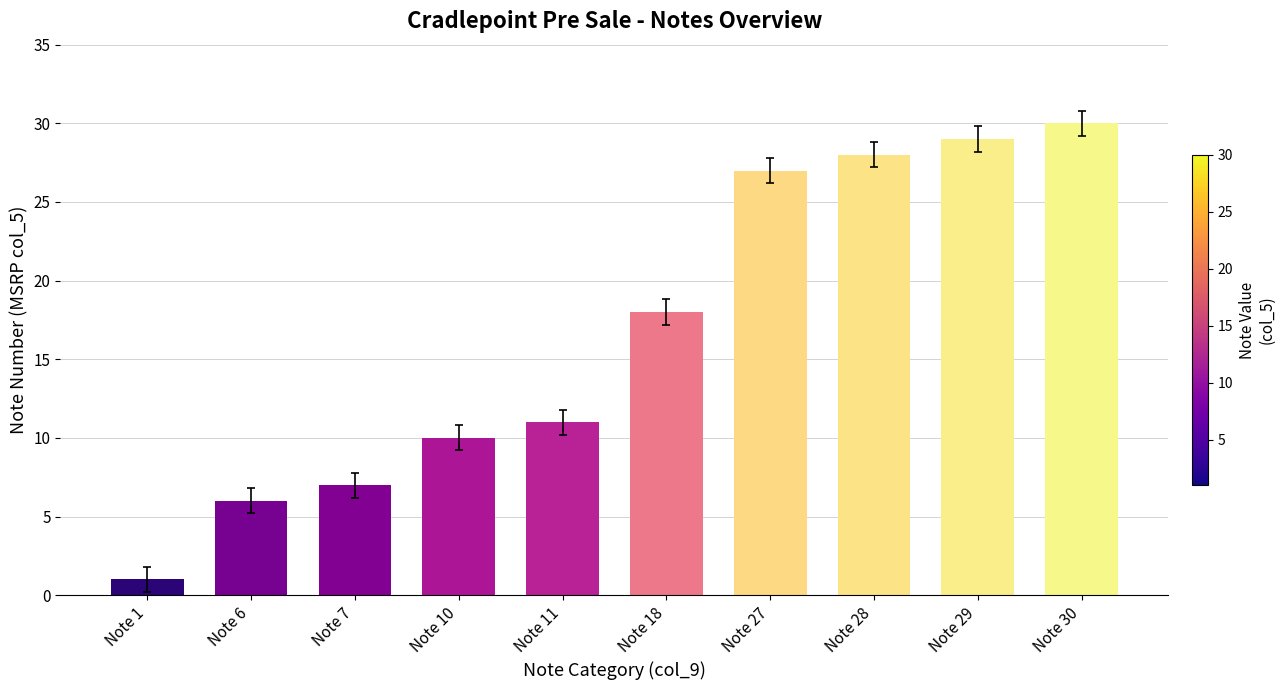

Is it true that the value at Note 18 is 4?

False